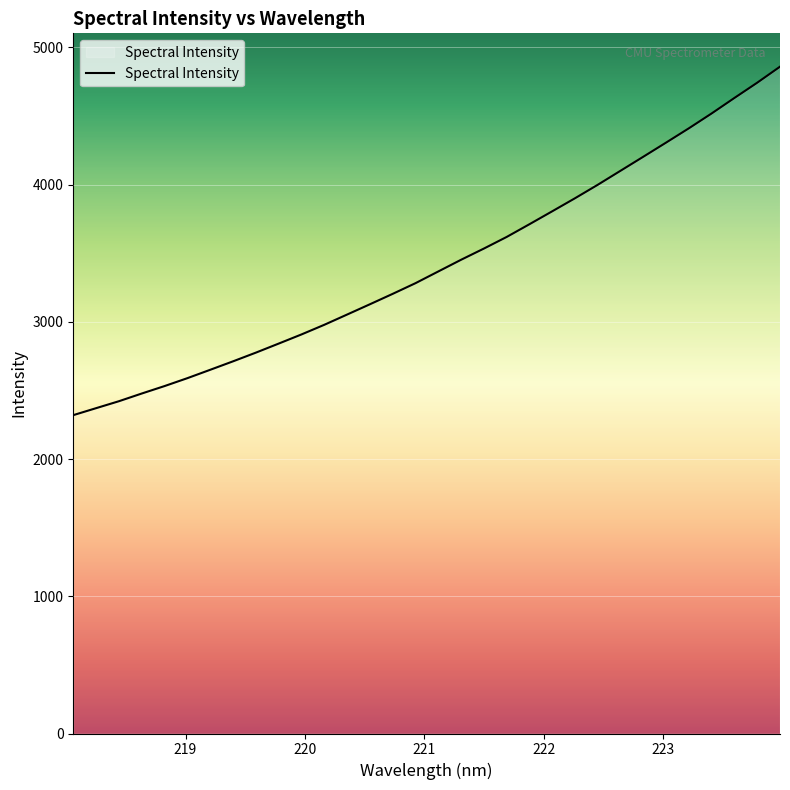

What is the maximum value shown in the chart?

4858.7